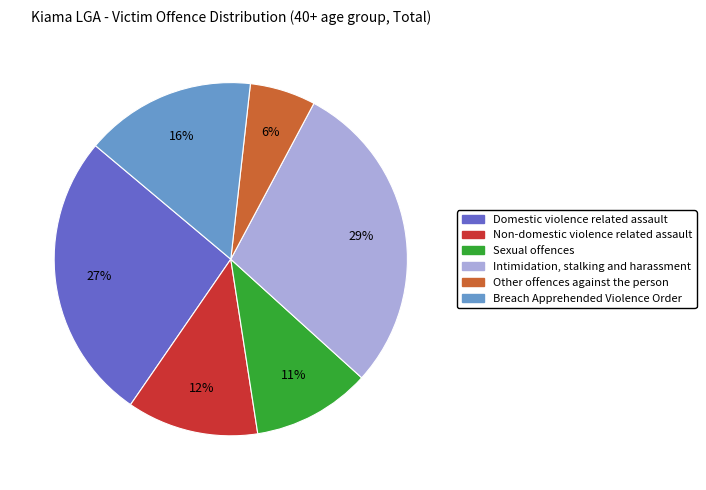

Between Intimidation, stalking and harassment and Non-domestic violence related assault, which is larger?

Intimidation, stalking and harassment